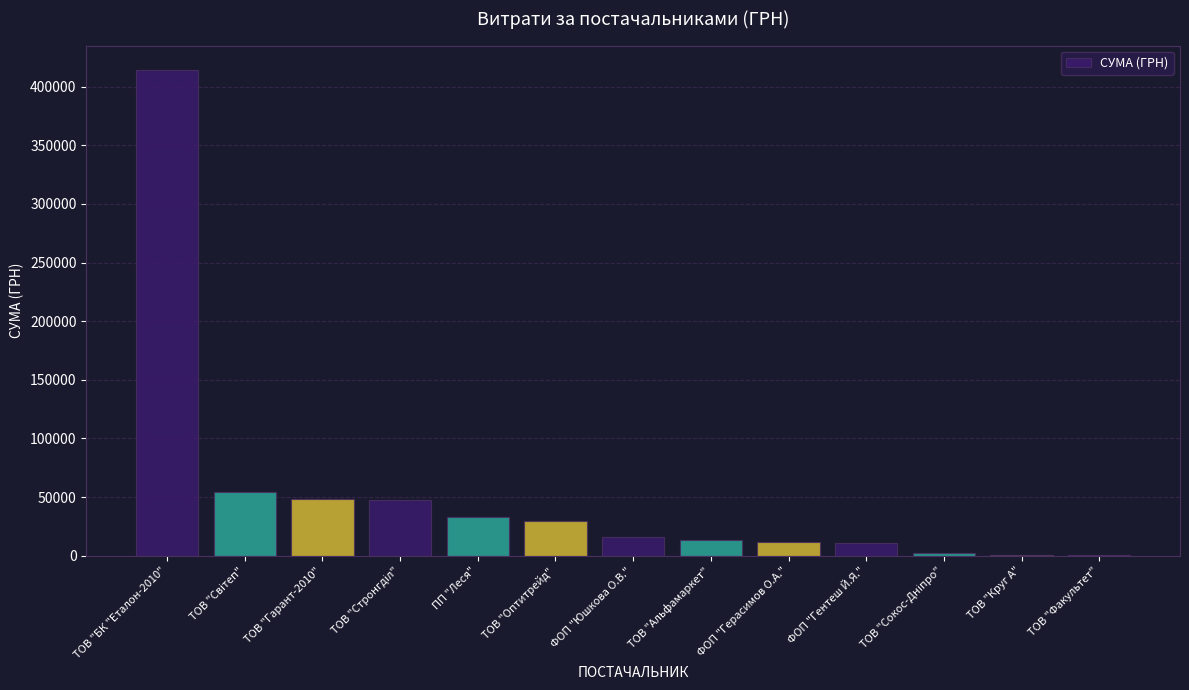

Is it true that the value at ФОП "Гентеш Й.Я." is 11201.0?

True